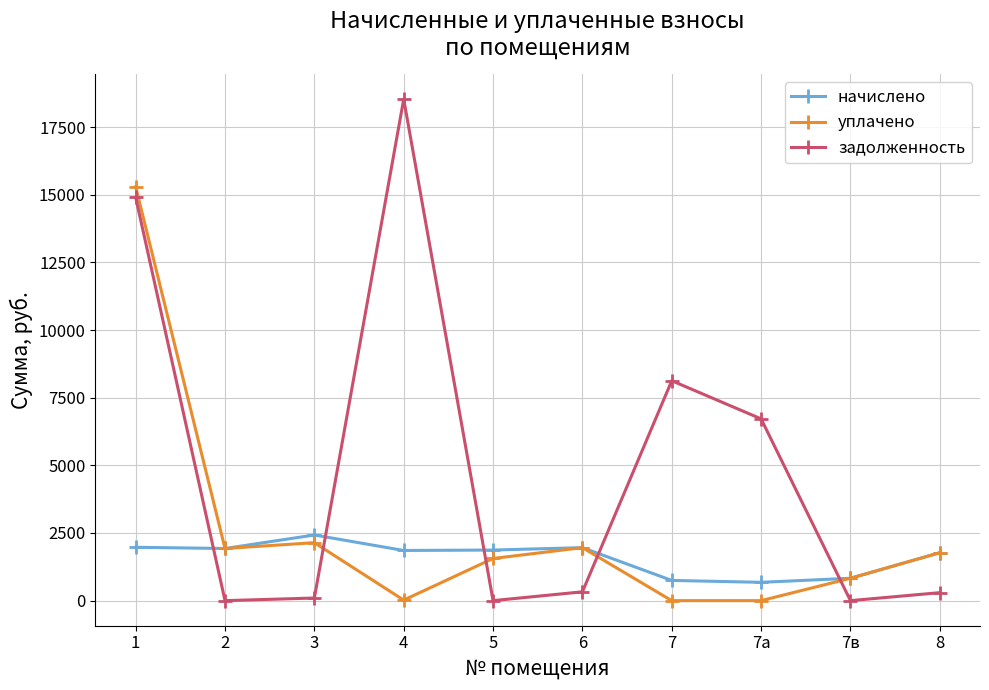

What is the maximum value shown in the chart?

18533.7